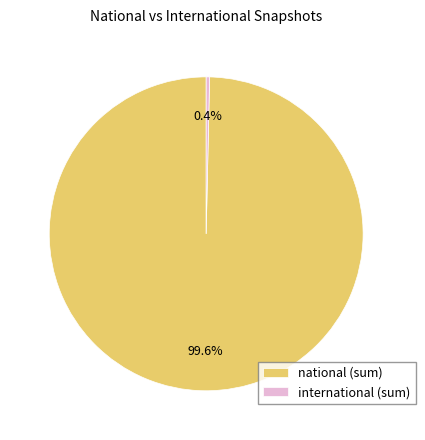

How many segments does this pie chart have?

2